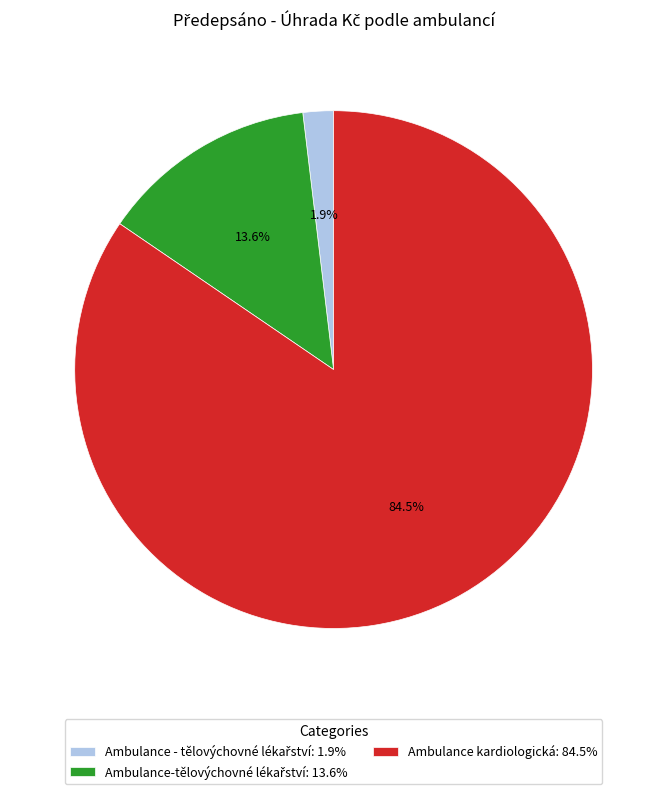

Is Ambulance kardiologická: 84.5% the majority of the pie?

Yes